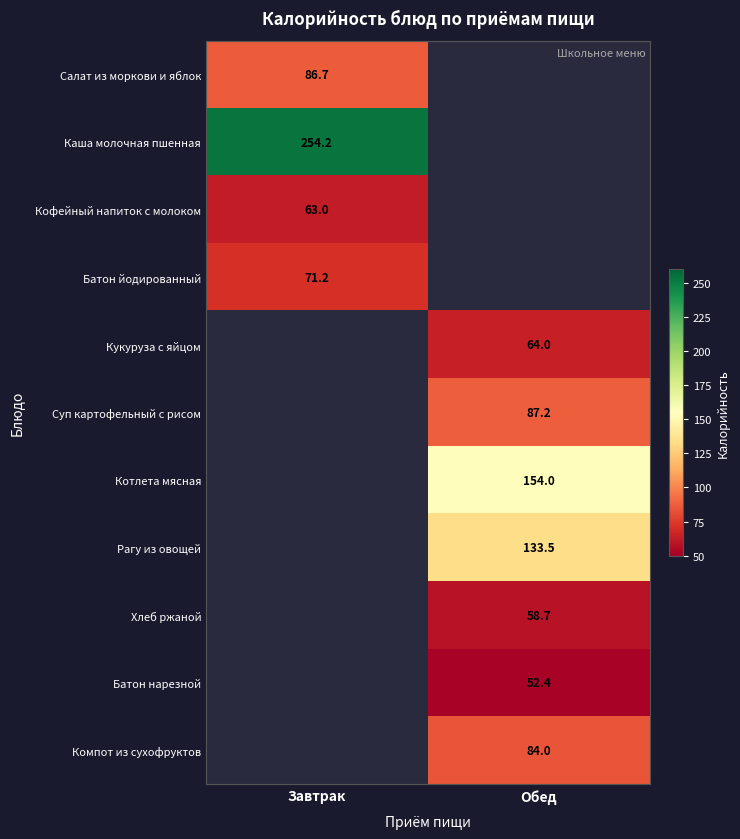

Is the value of Хлеб ржаной at Обед greater than the value of Кофейный напиток с молоком at Завтрак?

No